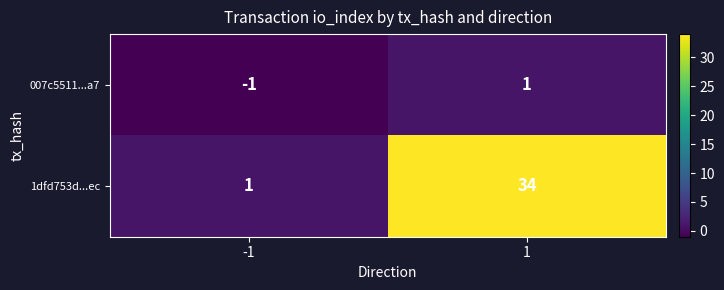

Read the 1dfd753d...ec value at 1.

34